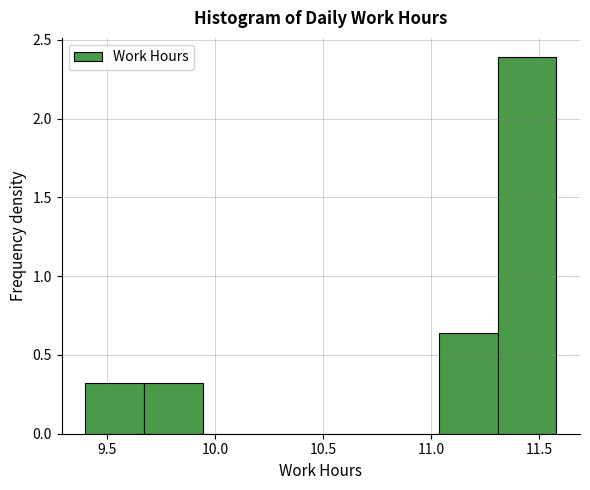

What is the height of the bar covering 9.65 to 9.95 on the x-axis? Neither the bar edges nor the heights are printed on the chart, so give them approximately, as read against the axes.

0.30